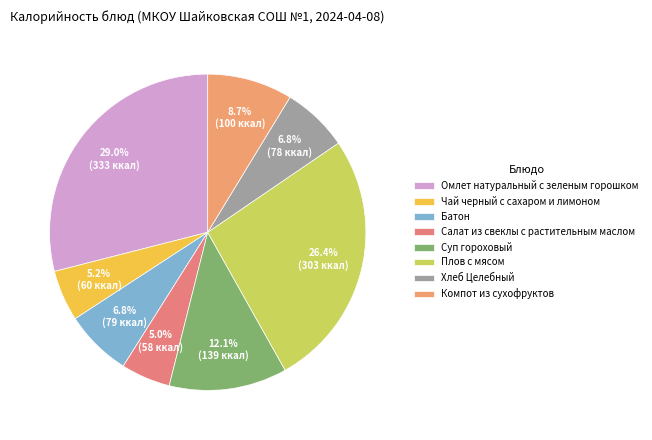

How many segments does this pie chart have?

8